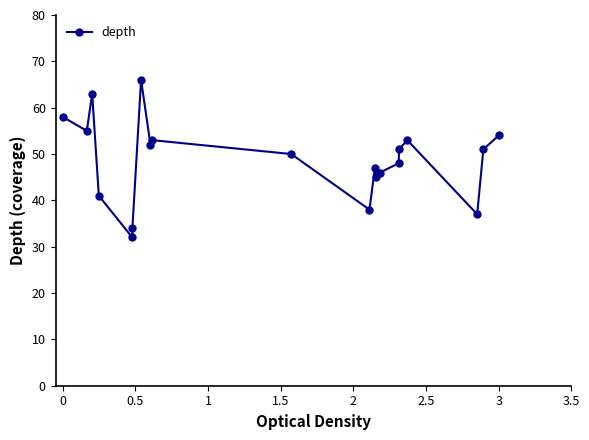

What is the difference between the maximum and second lowest values?

32